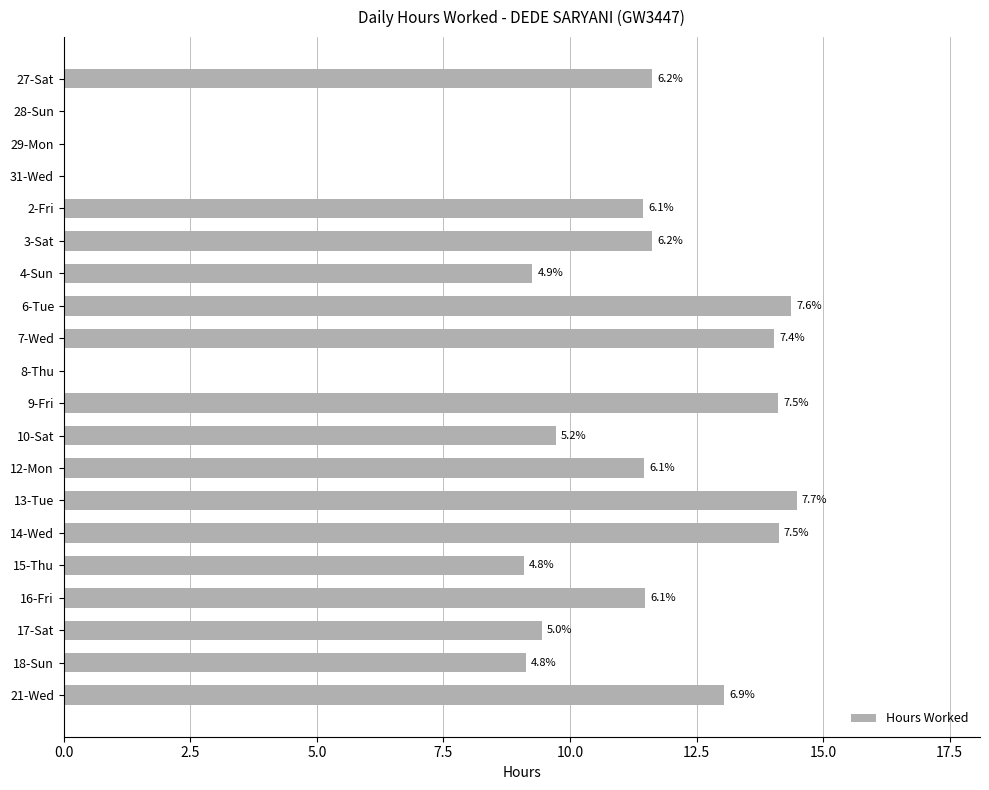

Are the bars horizontal?

Yes